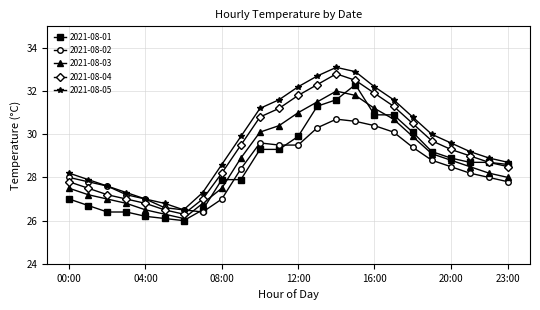

How many lines are shown in the chart?

5